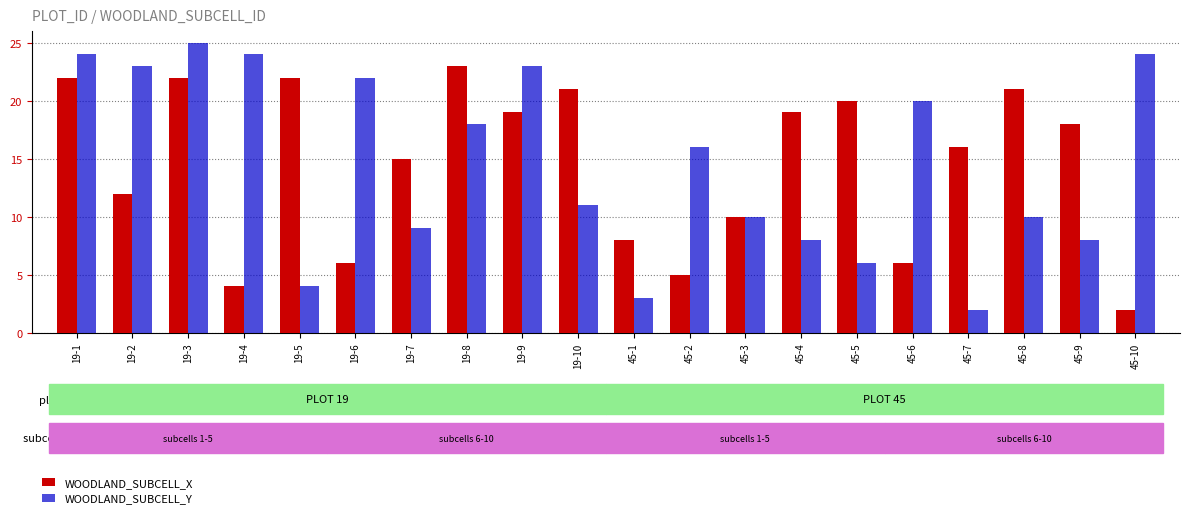

Rank the series by their maximum value, from lowest to highest.

WOODLAND_SUBCELL_X, WOODLAND_SUBCELL_Y